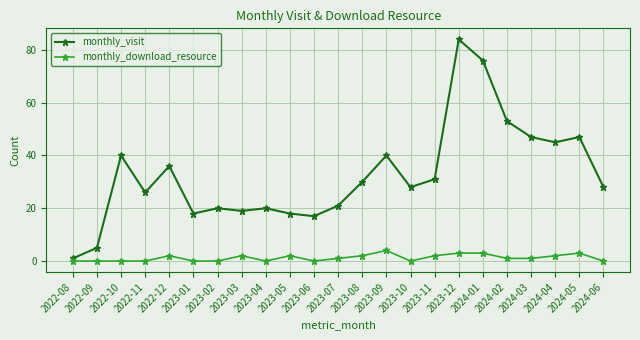

Reading right to left, list all the values displayed in this chart.

monthly_visit: 28	47	45	47	53	76	84	31	28	40	30	21	17	18	20	19	20	18	36	26	40	5	1
monthly_download_resource: 0	3	2	1	1	3	3	2	0	4	2	1	0	2	0	2	0	0	2	0	0	0	0